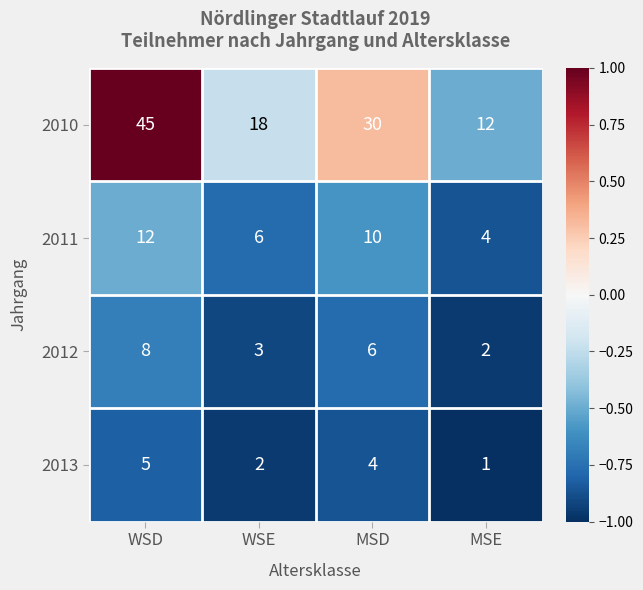

How many values in the 2010 series are below 30?

2